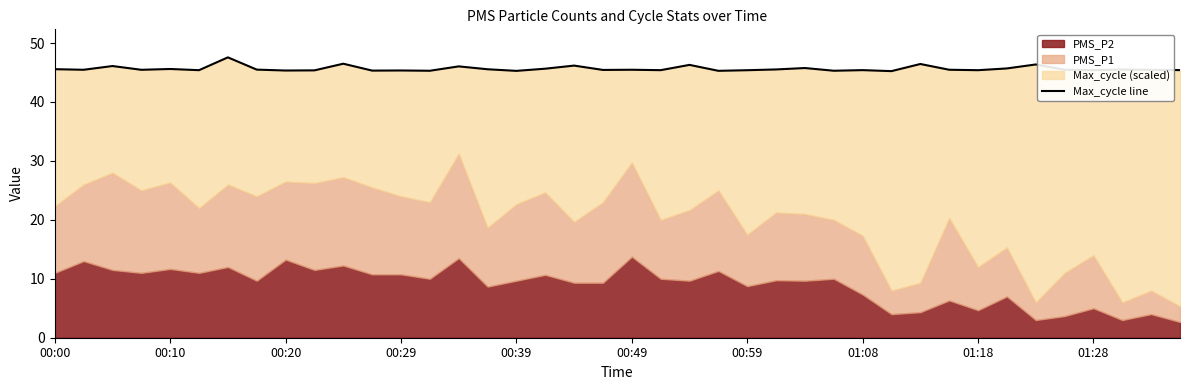

What position from the left is 01:28?

10